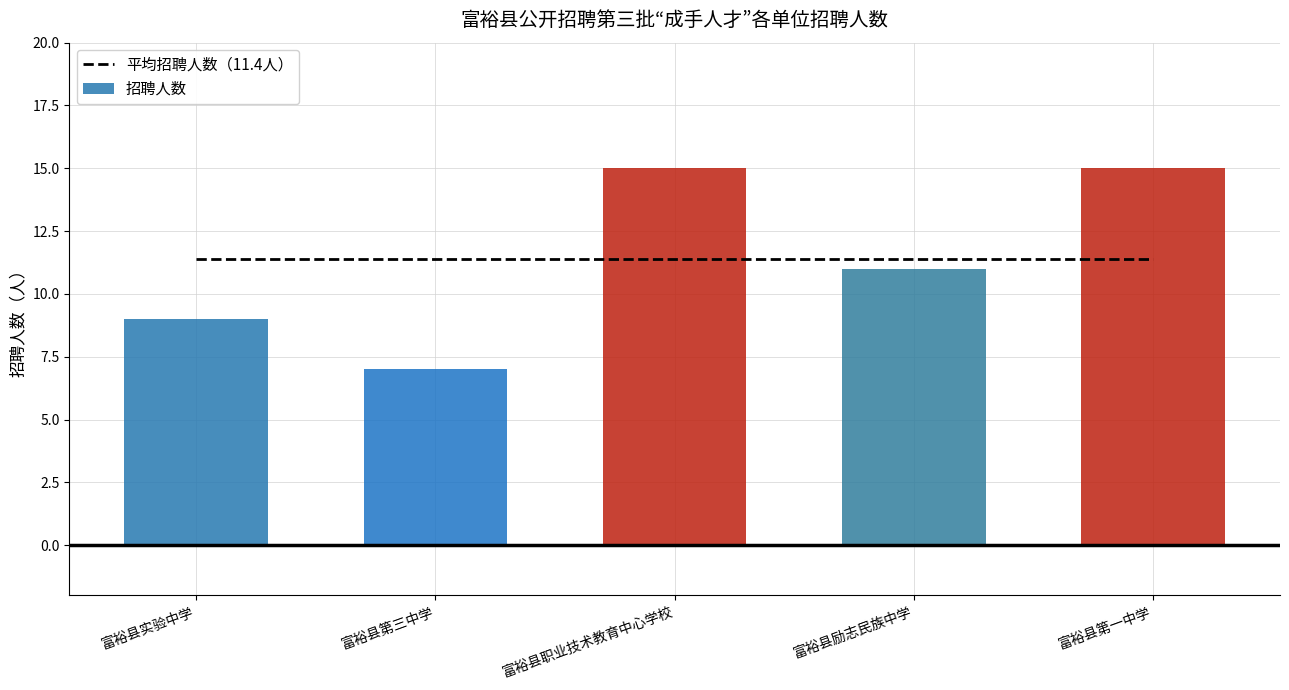

What is the difference between the second highest and minimum values in the 招聘人数 series?

8